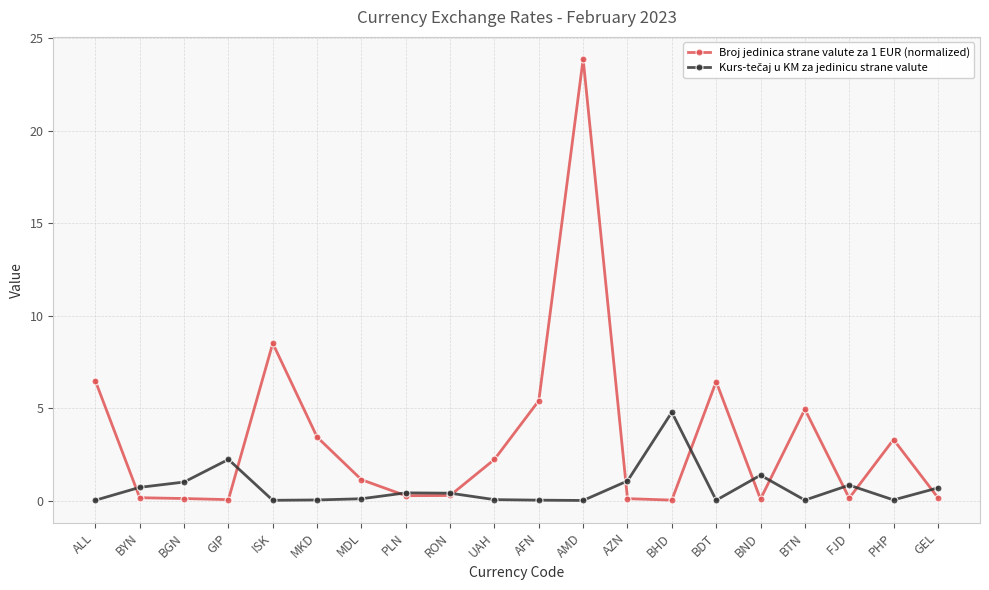

Which series has the widest spread of values?

Broj jedinica strane valute za 1 EUR (normalized)